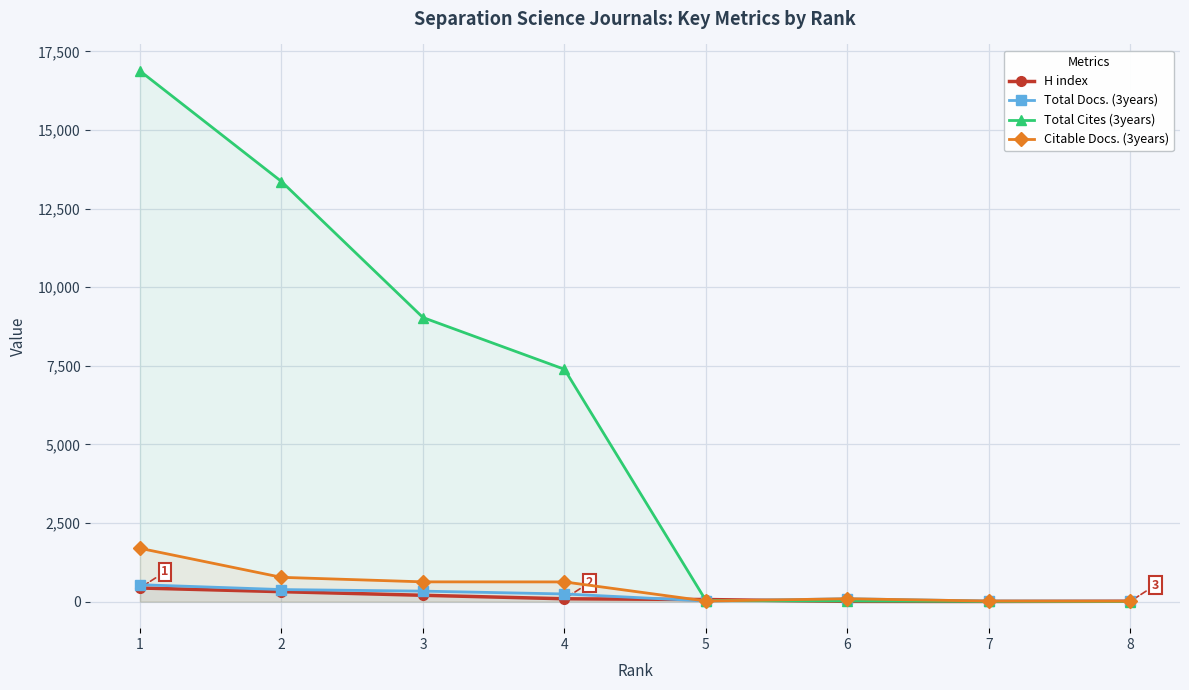

What is the greatest value displayed?

16876